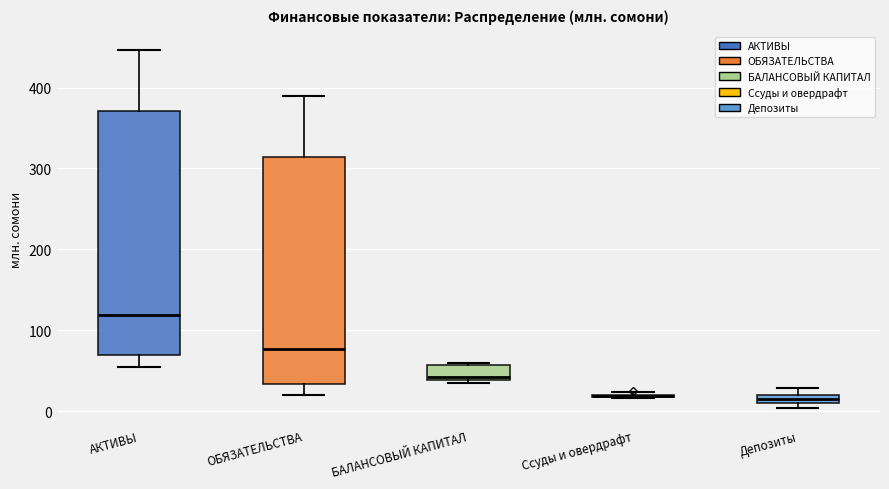

Which box is the tallest, from its lower edge to its upper edge?

АКТИВЫ